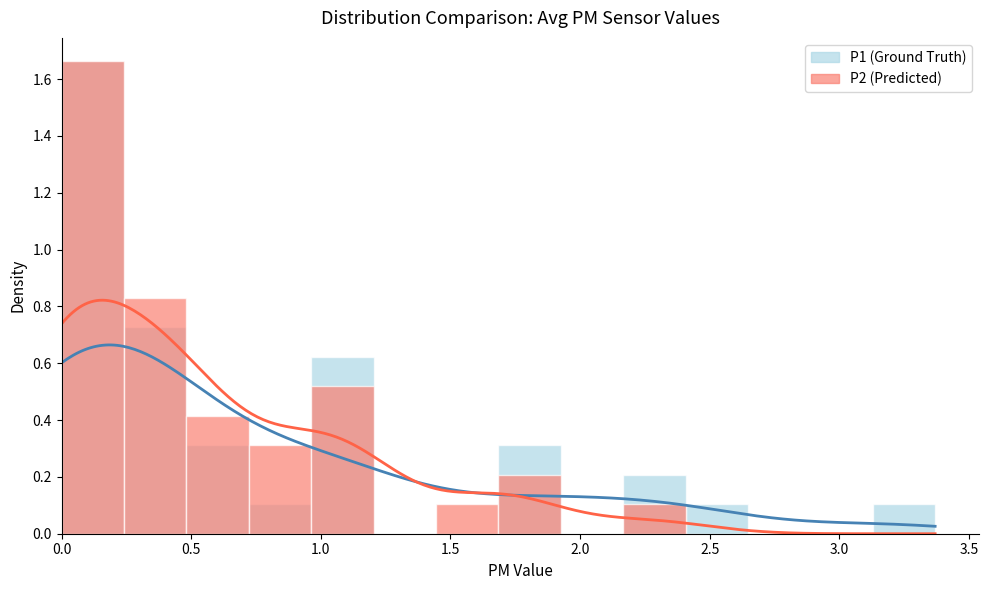

What is the difference between the maximum and minimum values in the P2 series?

2.3